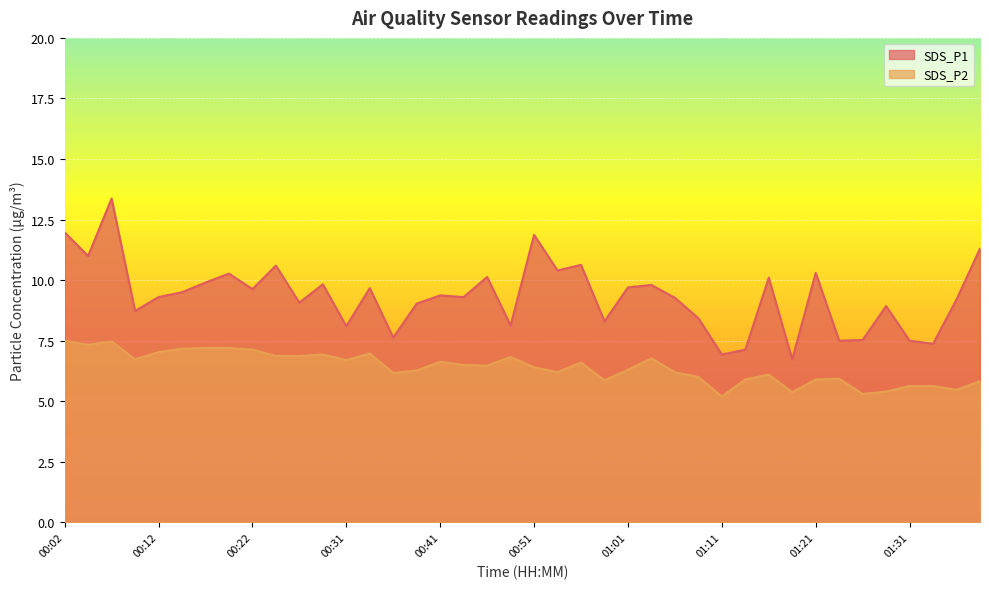

What is the average value of the SDS_P2 series?

6.4